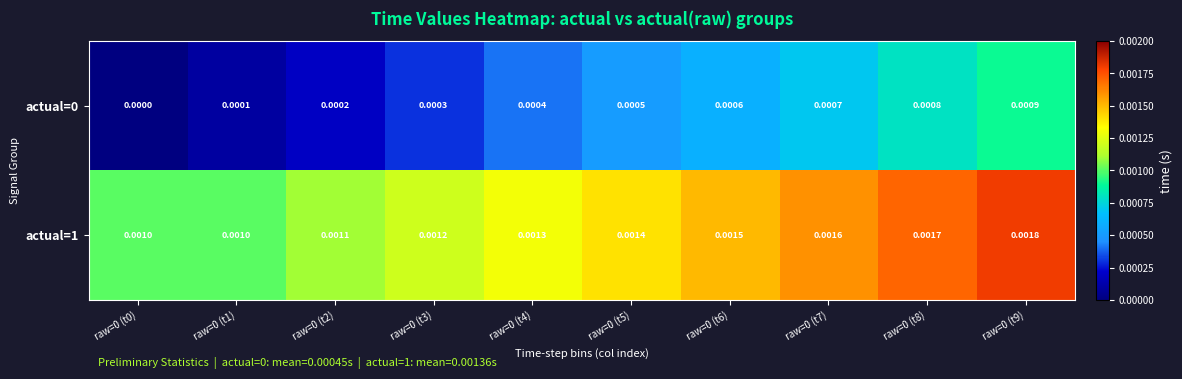

How many categories are shown in the chart?

10